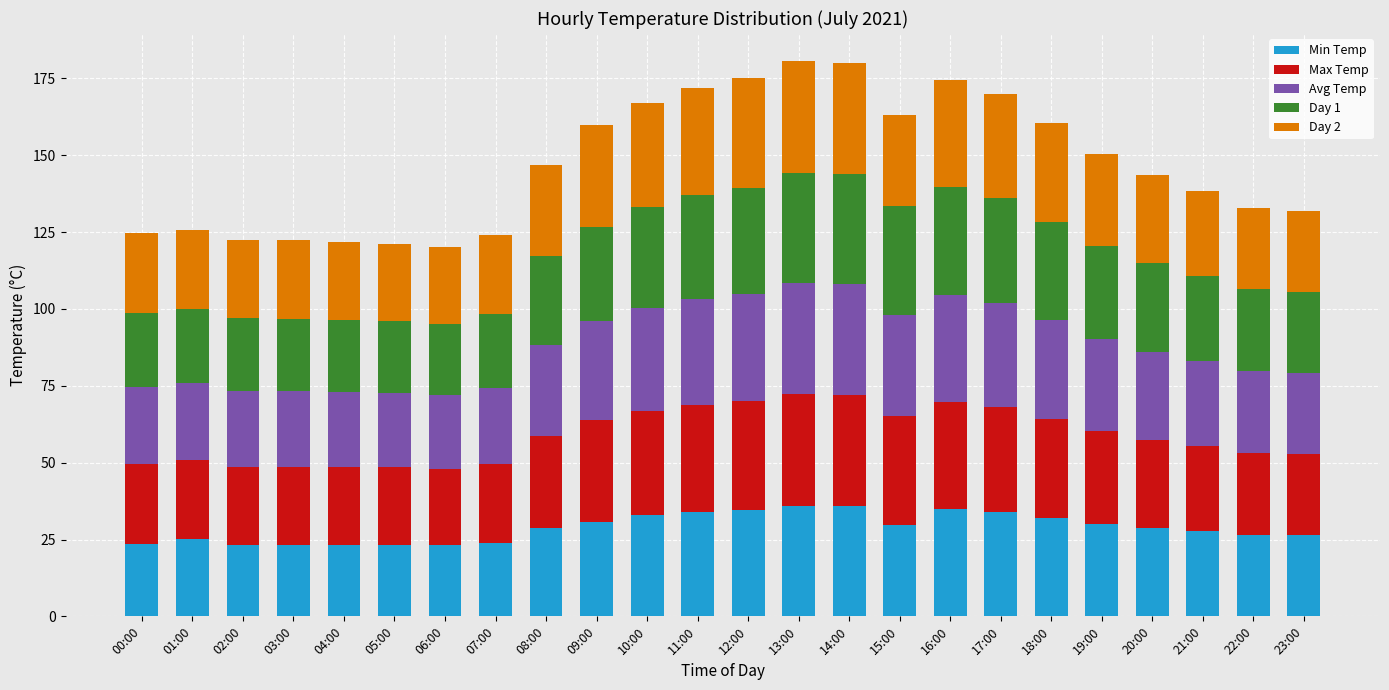

Are the bars horizontal?

No